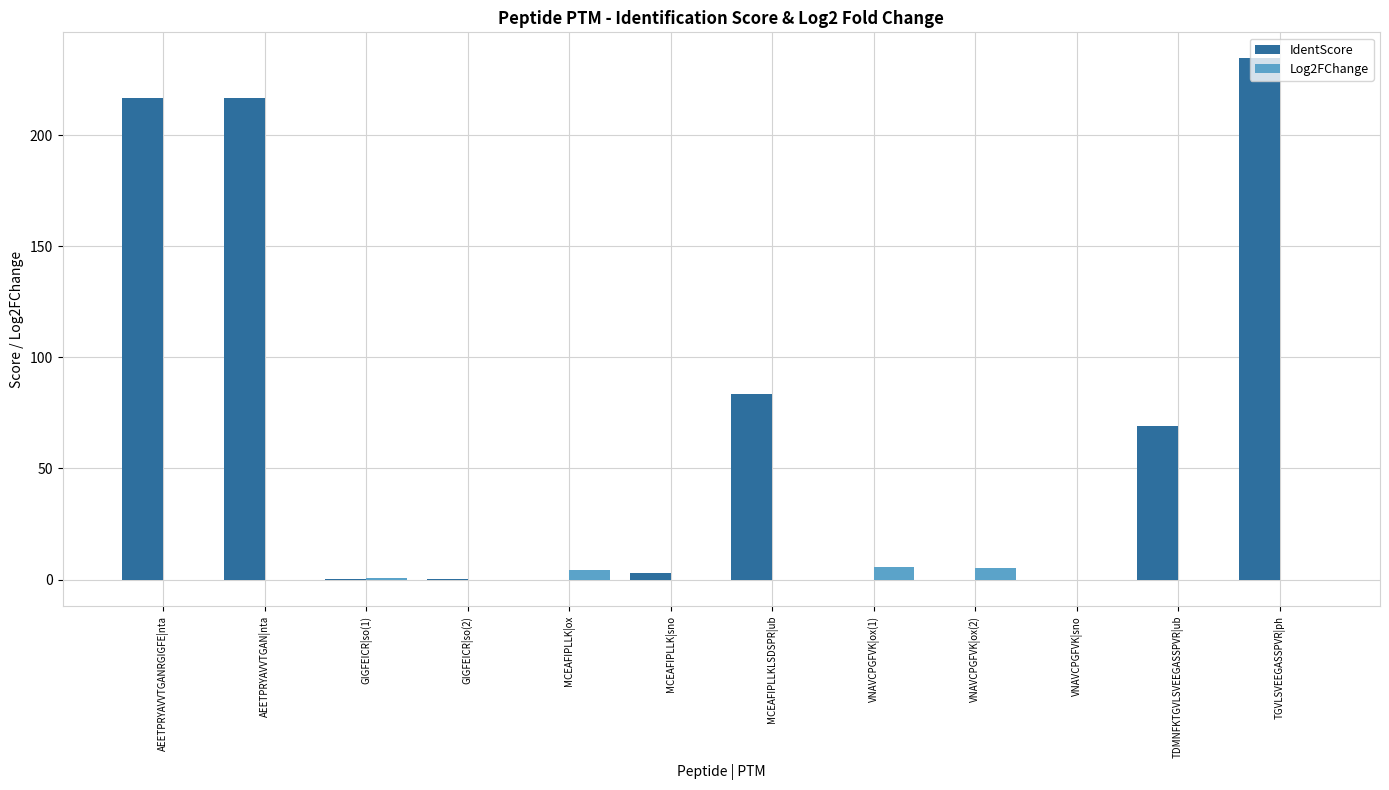

Is it true that IdentScore equals 216.8 at AEETPRYAVVTGANRGIGFE|nta?

True